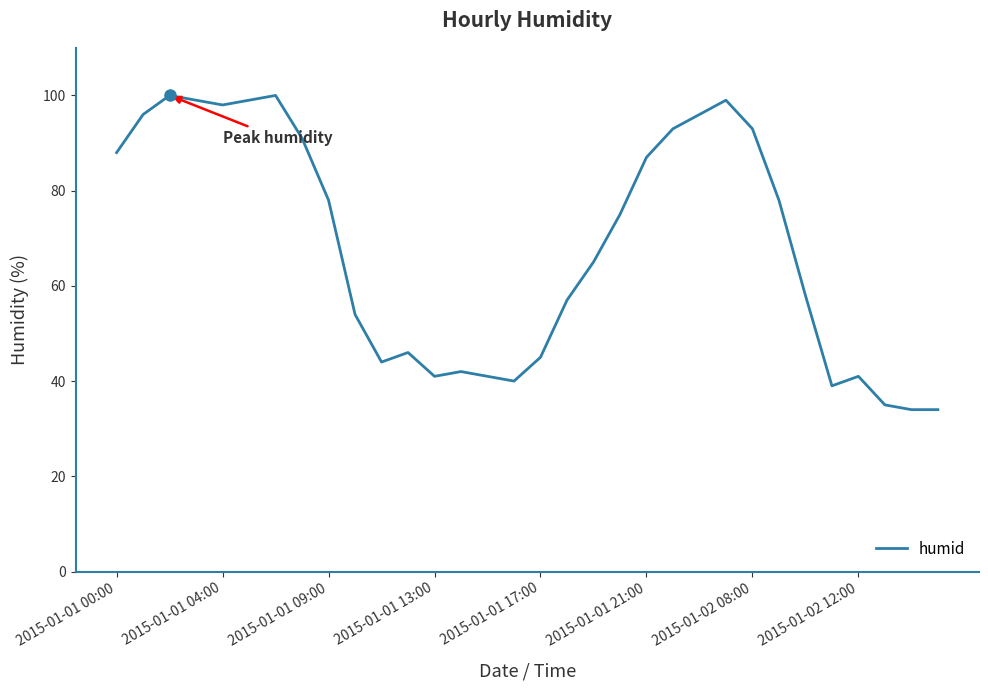

What is the minimum value shown in the chart?

34